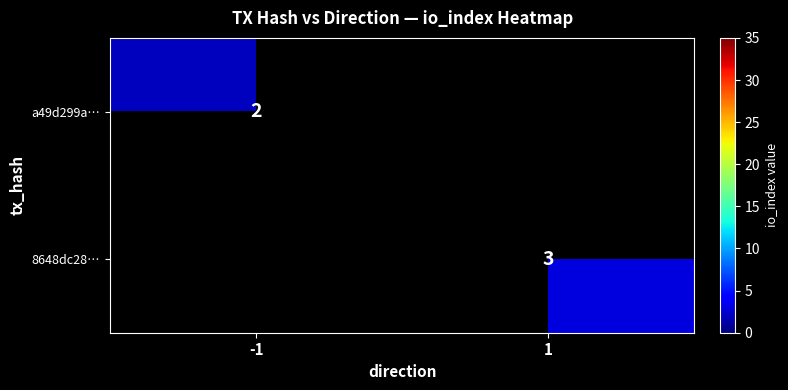

The value of 8648dc28… at 1 is 3. True or false?

True